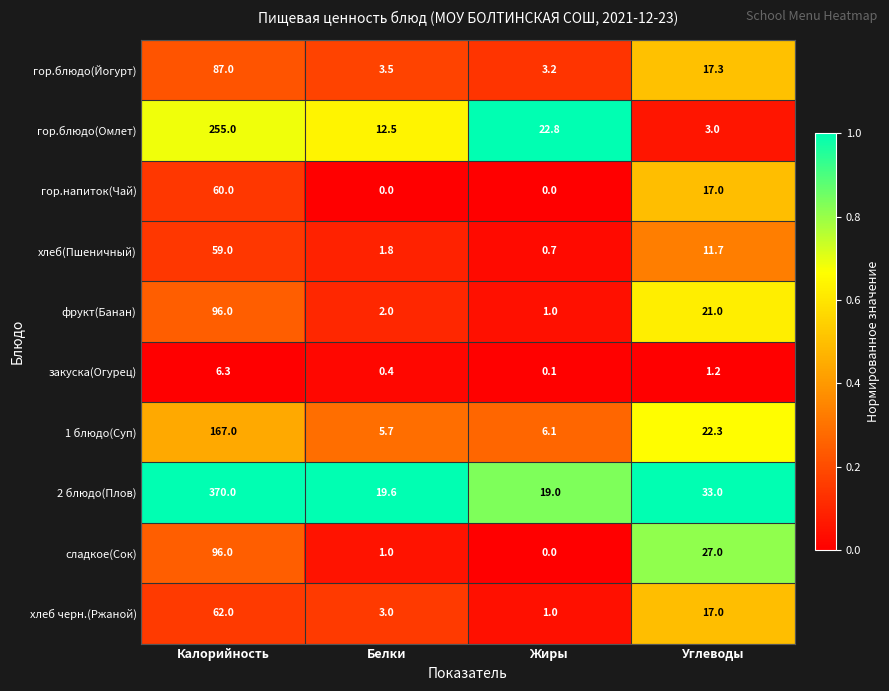

At which label is хлеб(Пшеничный) closest to 29?

Углеводы